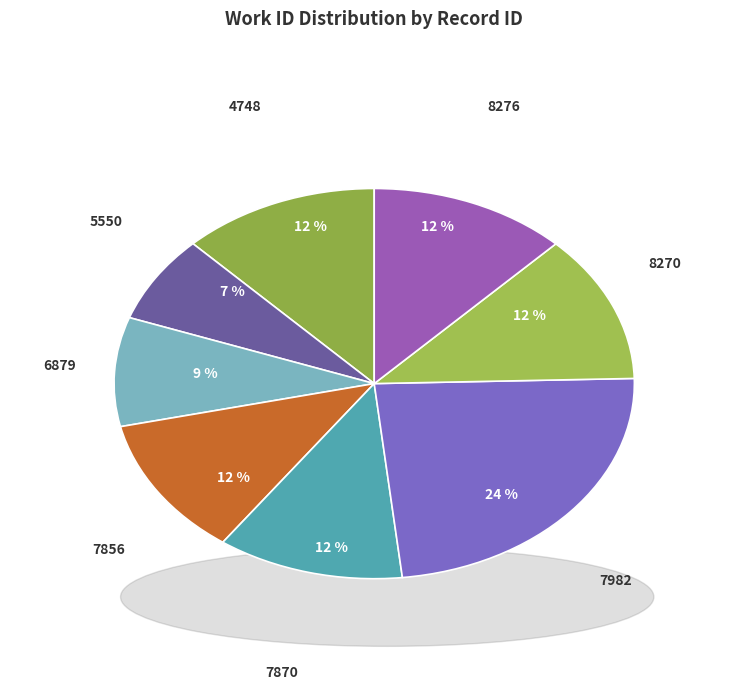

How many slices are in this pie chart?

8